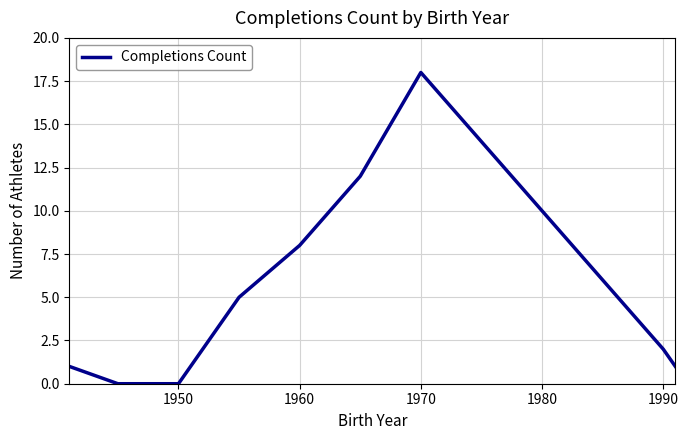

How many interior local peaks (higher than both neighbors) does the data have?

1